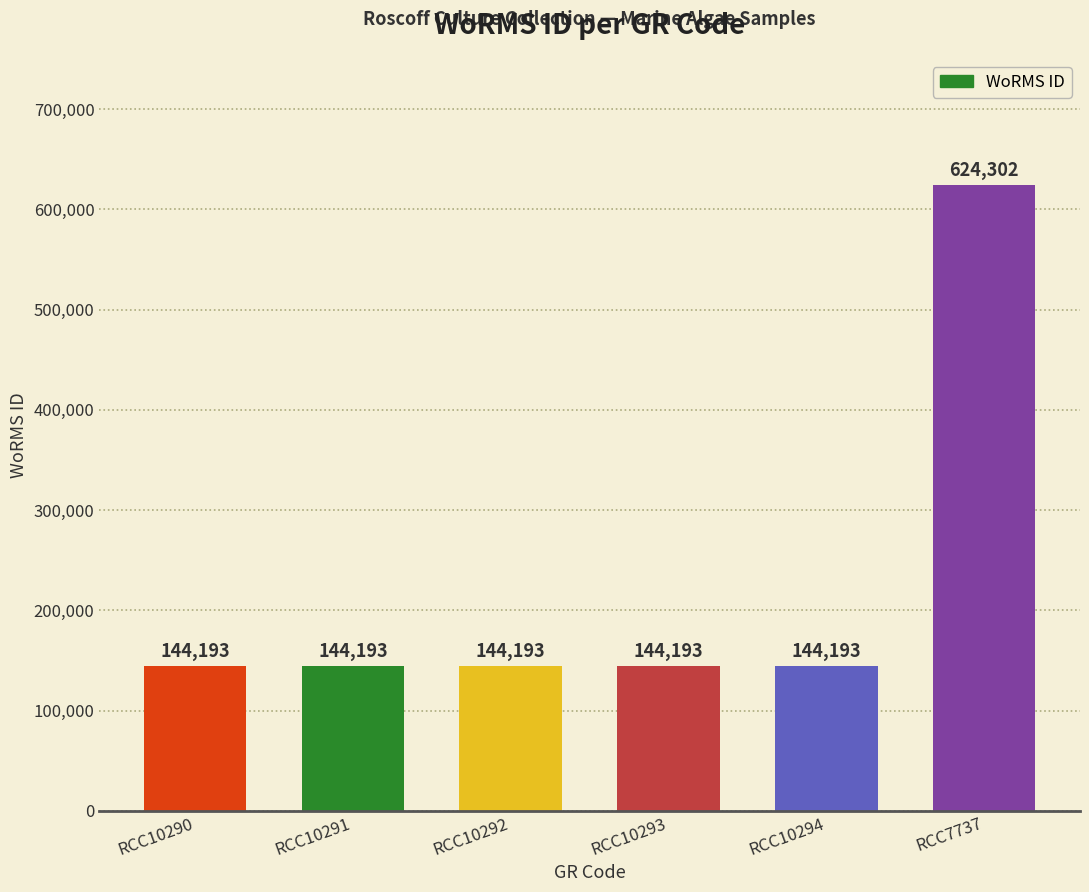

Read the value at RCC10291.

144193